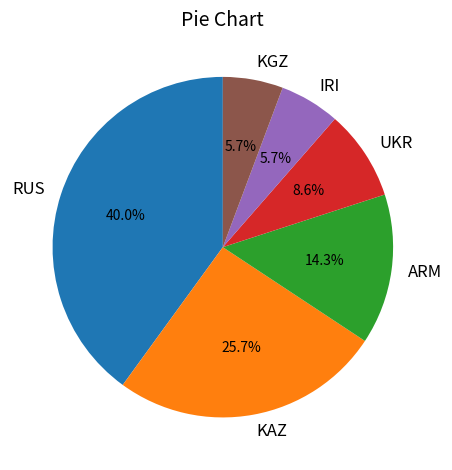

Combined, what portion of the pie is IRI and KAZ?

31.4%